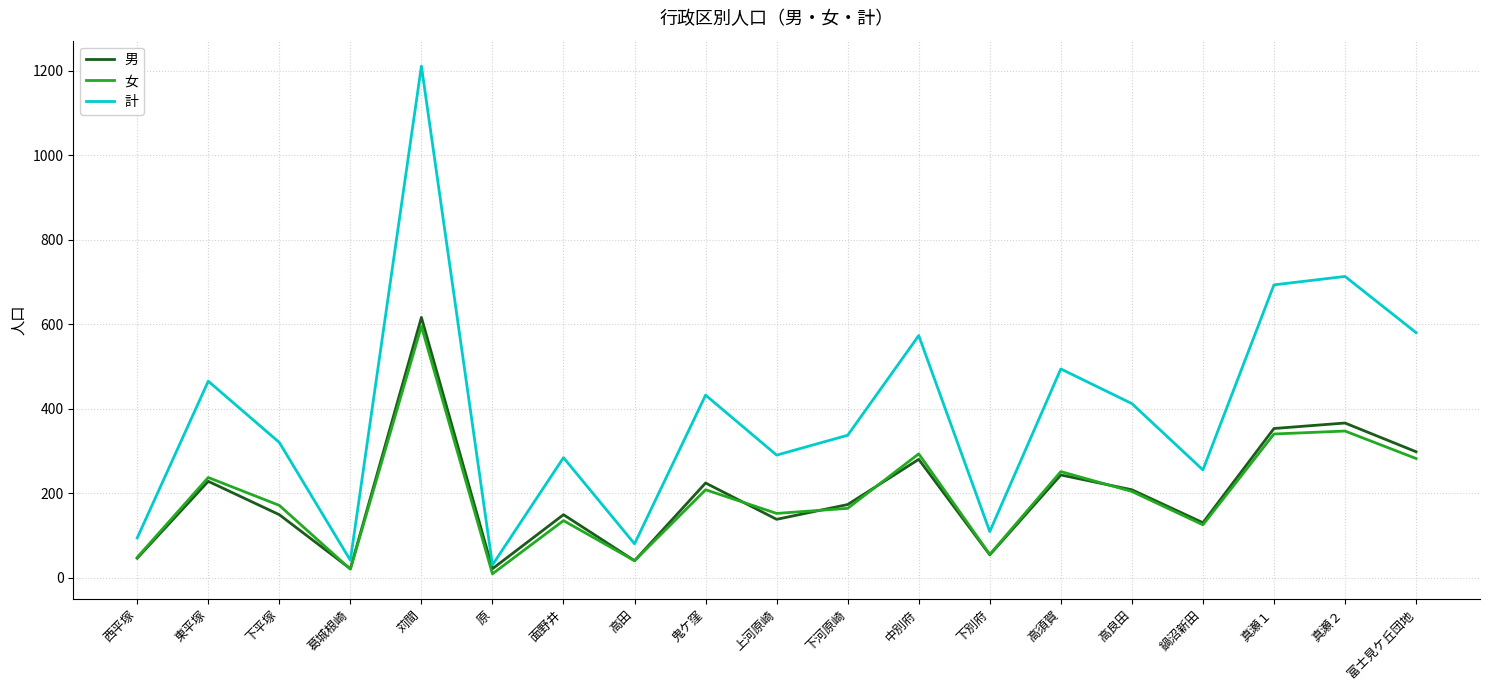

The 男 series shows 46 at 西平塚. True or false?

True